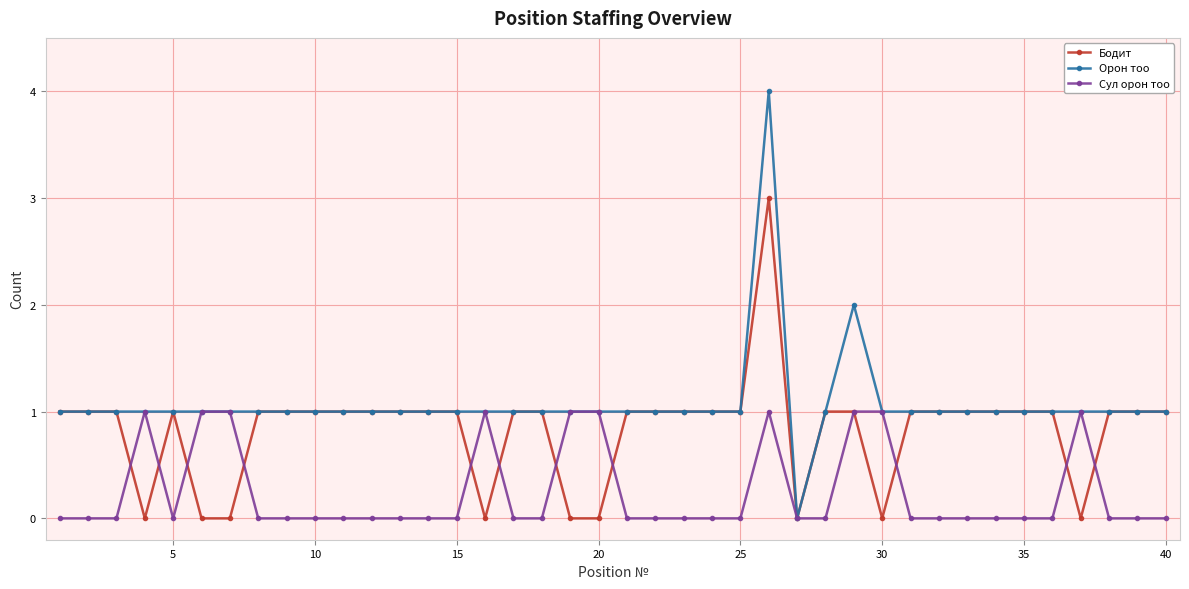

How many categories are shown in the chart?

40